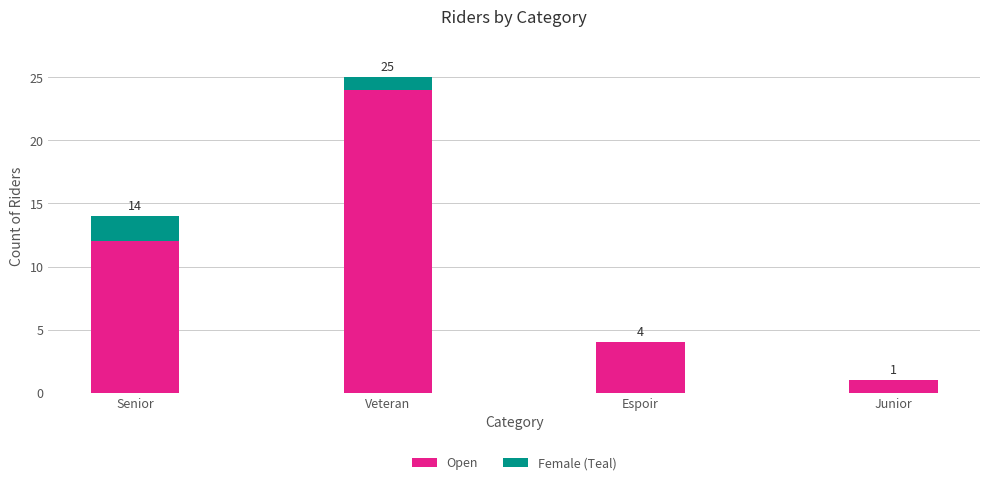

The value of Open at Junior is 1. True or false?

True